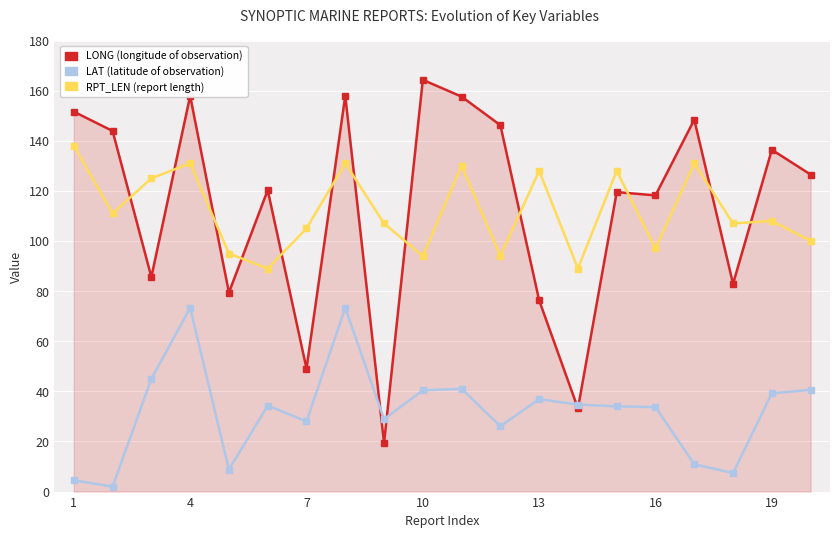

What is the greatest value displayed?

164.3